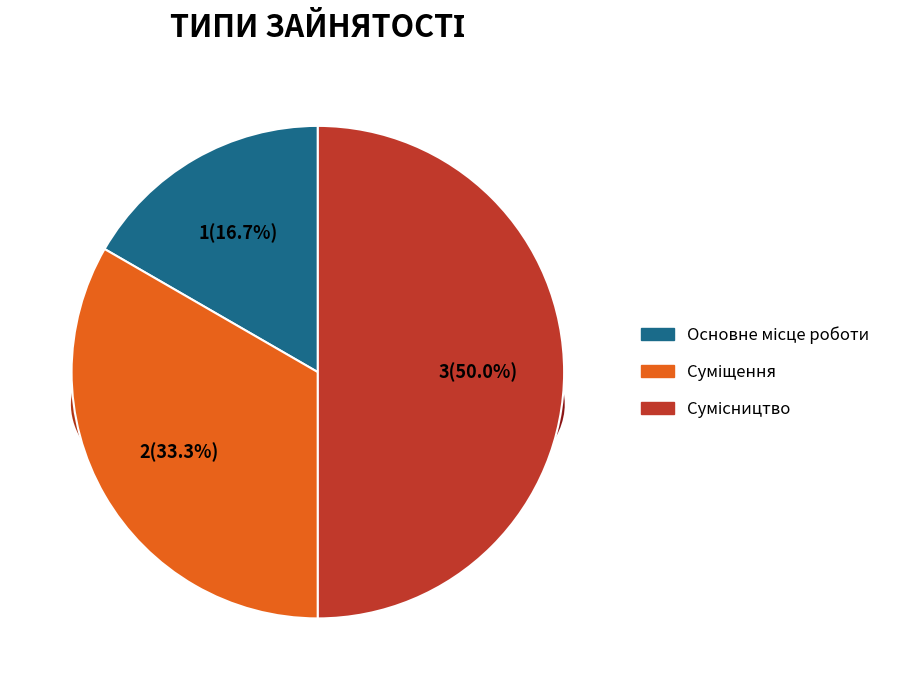

Is there a majority slice in this chart?

No